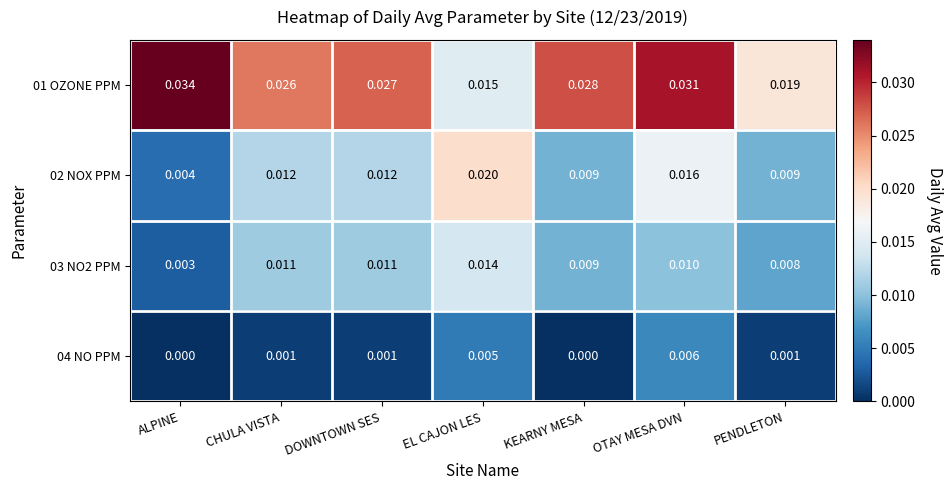

List the labels in order of 01 OZONE PPM value, smallest first.

EL CAJON LES, PENDLETON, CHULA VISTA, DOWNTOWN SES, KEARNY MESA, OTAY MESA DVN, ALPINE